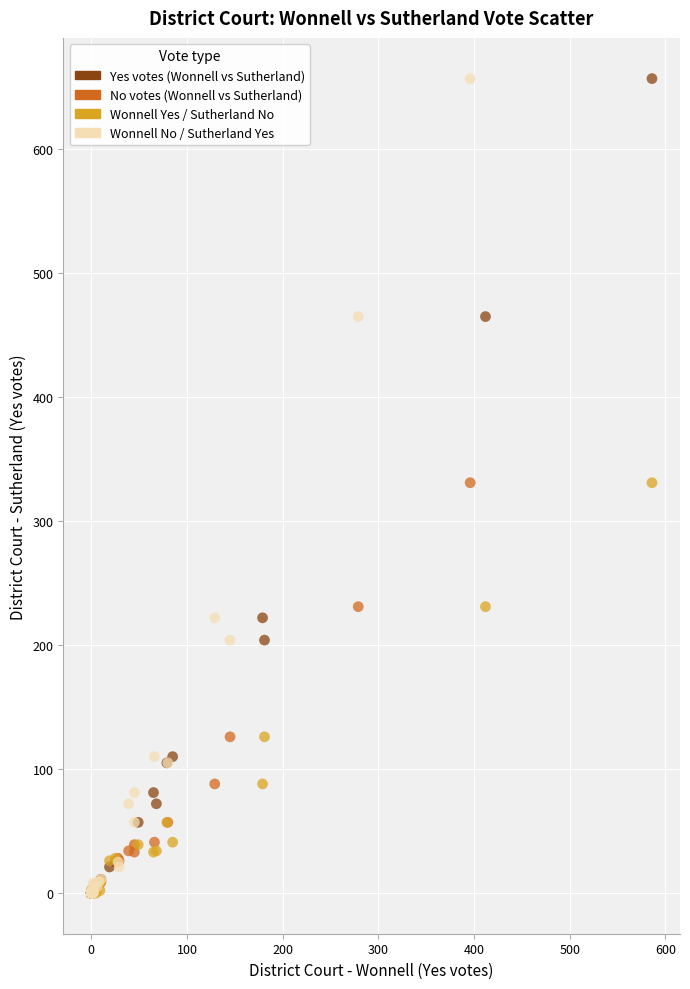

What are all the series names shown in the legend?

Yes votes (Wonnell vs Sutherland), No votes (Wonnell vs Sutherland), Wonnell Yes / Sutherland No, Wonnell No / Sutherland Yes